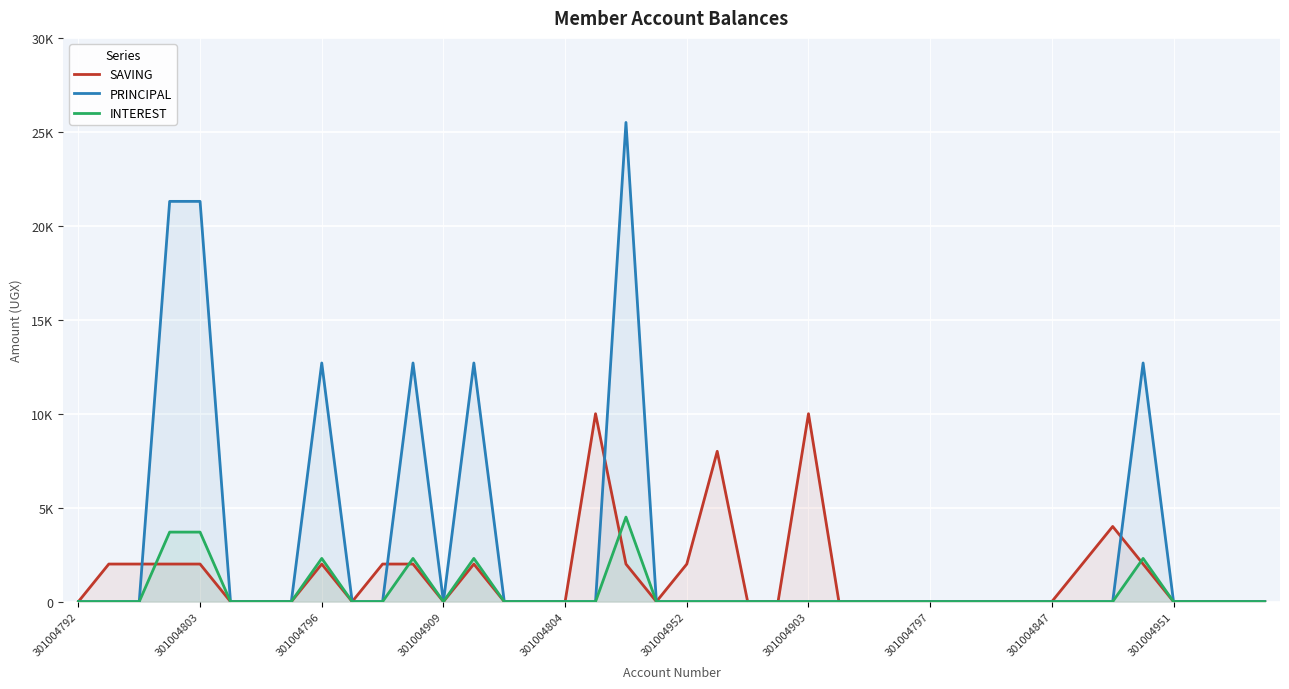

At how many categories does at least one series exceed 15134?

3